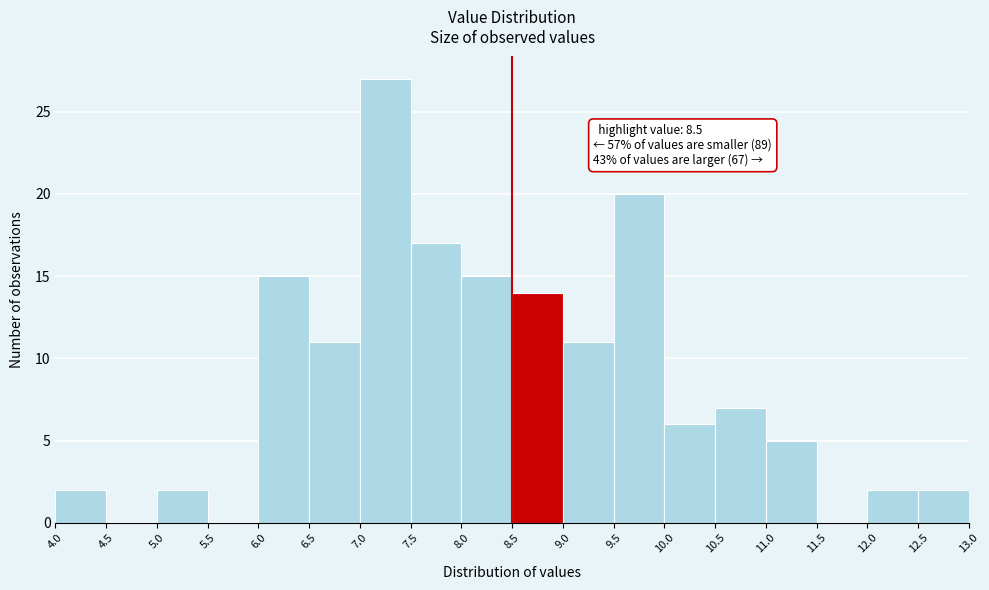

Which range on the x-axis has the tallest bar?

7.0 to 7.5